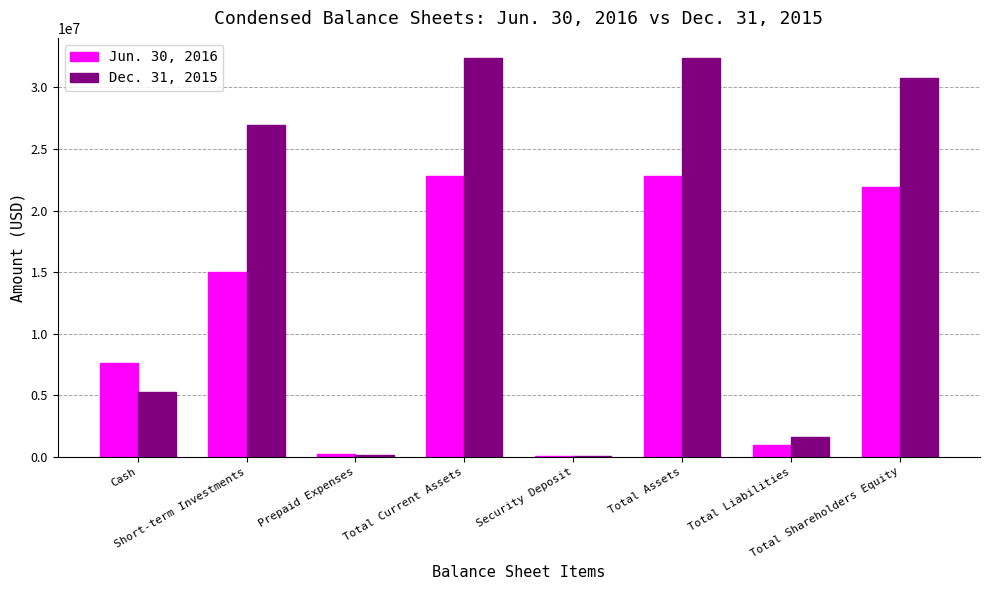

At how many categories does at least one series exceed 25752270?

4